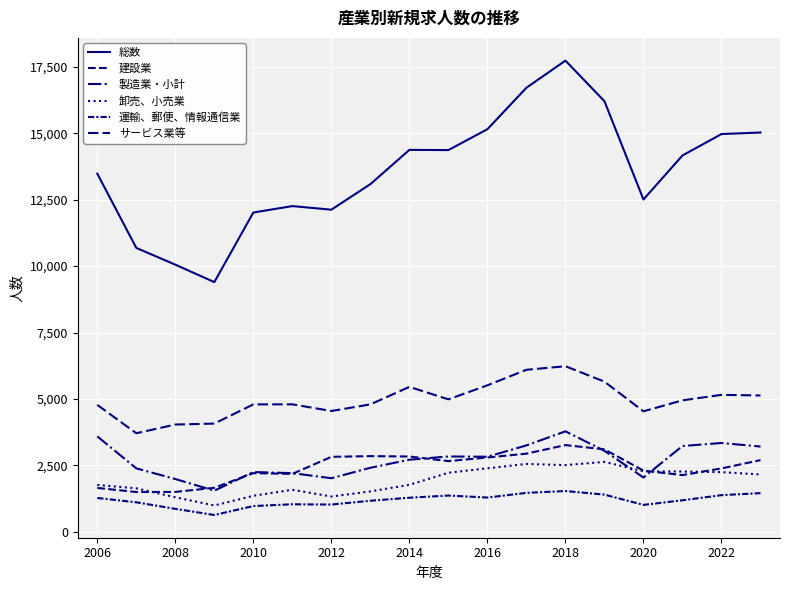

Reading right to left, extract all data points from this chart.

総数: 15030	14971	14165	12508	16208	17736	16715	15154	14368	14376	13086	12125	12260	12018	9399	10056	10686	13481
建設業: 2699	2387	2135	2304	3104	3264	2942	2798	2662	2835	2849	2822	2180	2209	1657	1502	1498	1652
製造業・小計: 3210	3343	3230	2044	3049	3782	3253	2826	2836	2714	2410	2017	2208	2250	1548	1987	2389	3592
卸売、小売業: 2158	2246	2270	2276	2633	2510	2554	2391	2223	1770	1520	1329	1583	1356	991	1301	1637	1766
運輸、郵便、情報通信業: 1456	1380	1187	1014	1400	1535	1466	1290	1365	1283	1169	1026	1037	970	633	865	1111	1274
サービス業等: 5132	5155	4949	4536	5652	6233	6098	5514	4986	5456	4796	4548	4798	4796	4074	4038	3710	4778